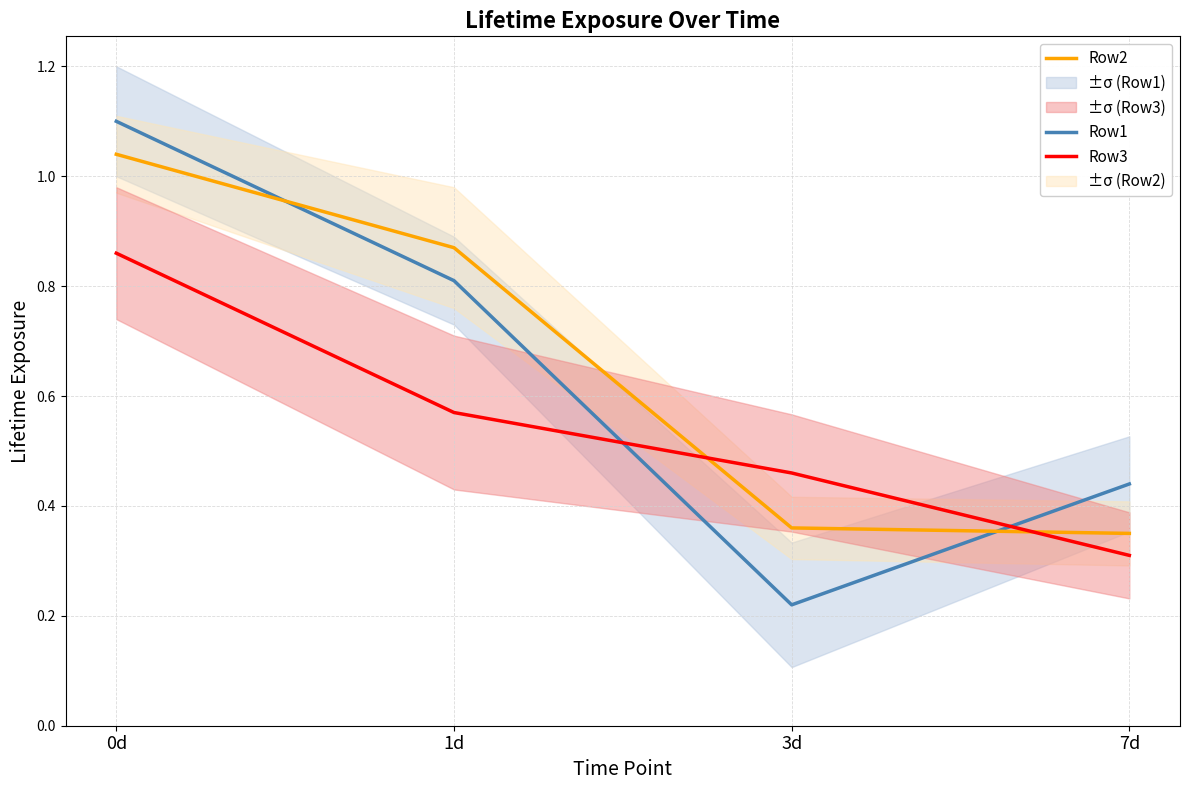

Between 0d and 7d, which is larger?

0d